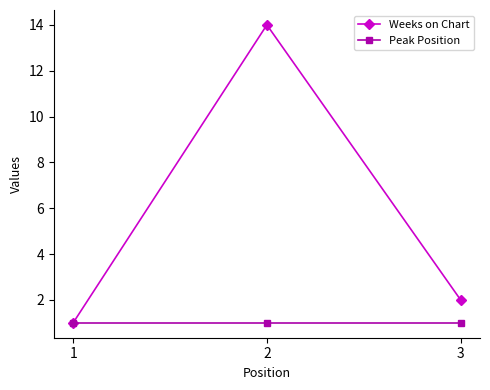

Reading left to right, list all the values displayed in this chart.

Weeks on Chart: 1	14	2
Peak Position: 1	1	1